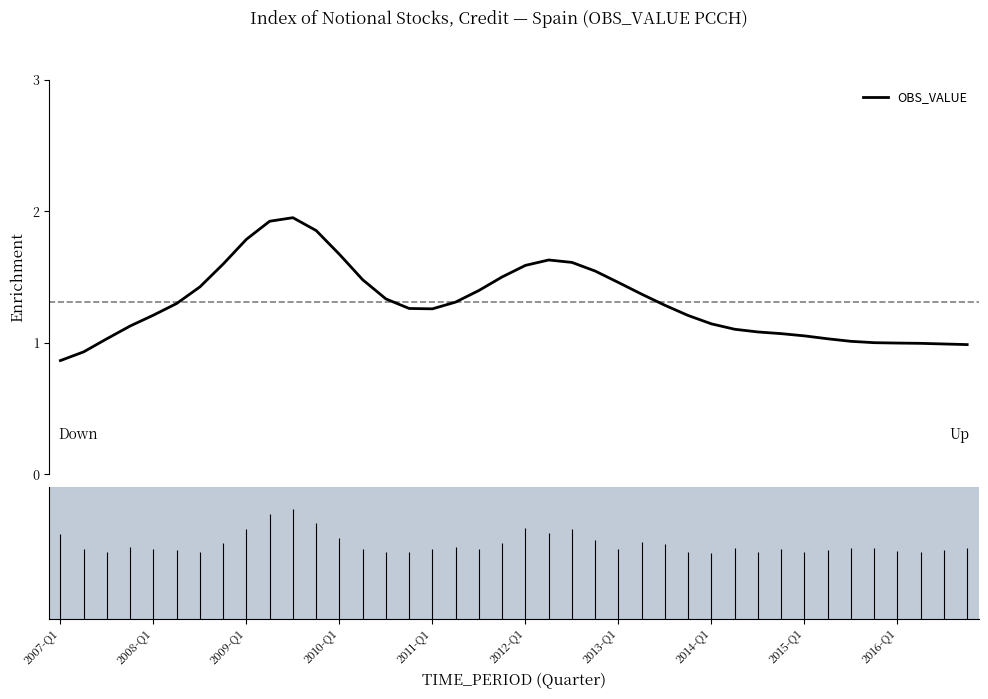

Is this an area chart (filled region under the line)?

No